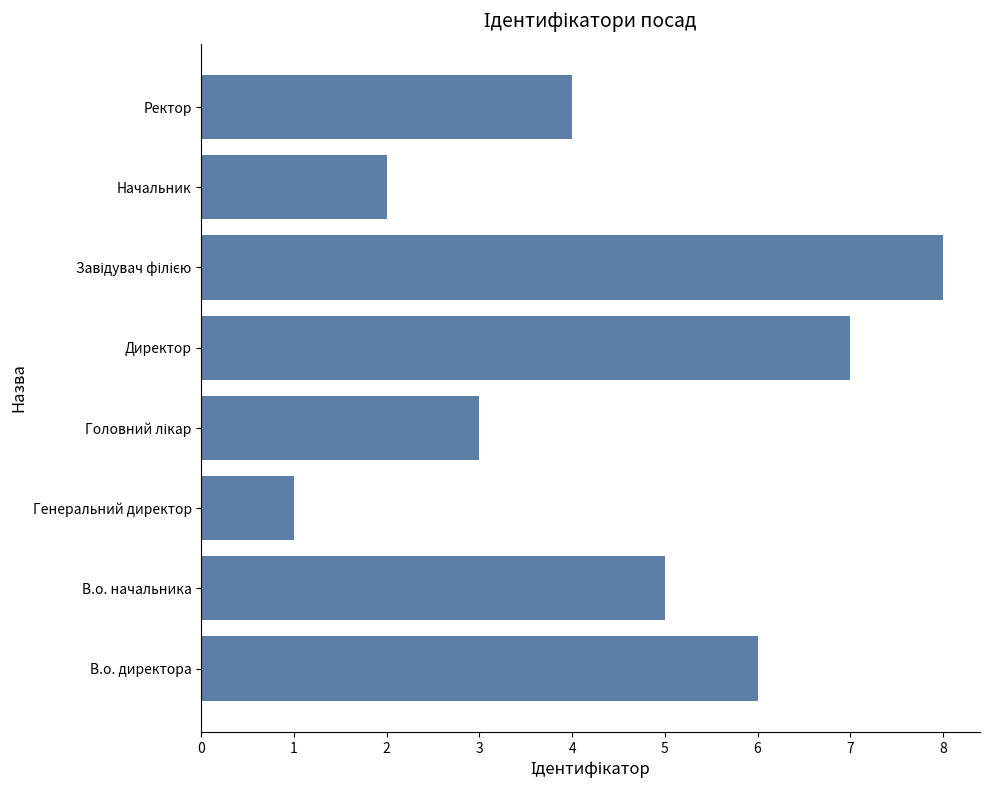

Is it true that the value at Директор is 7?

True